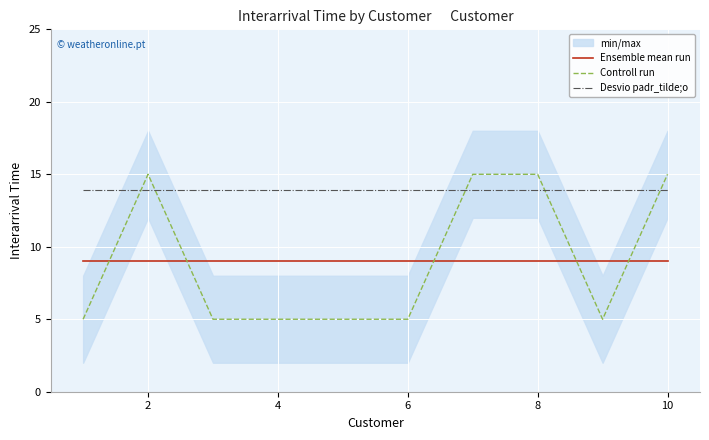

The value of Ensemble mean run at 10 is 2.5. True or false?

False